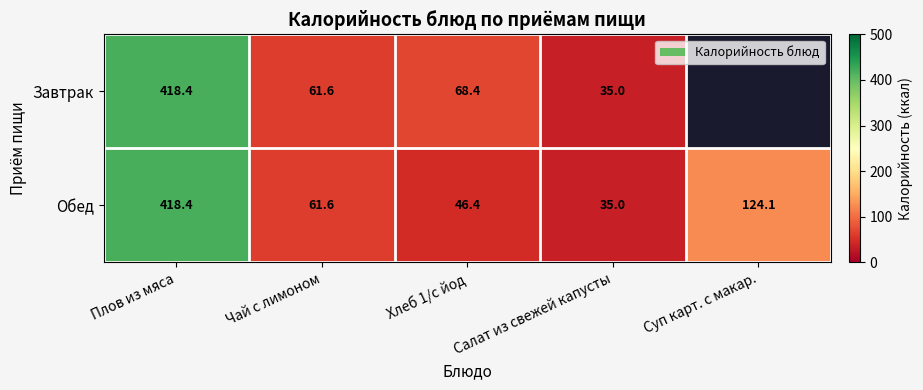

At which label does Обед reach its peak?

Плов из мяса